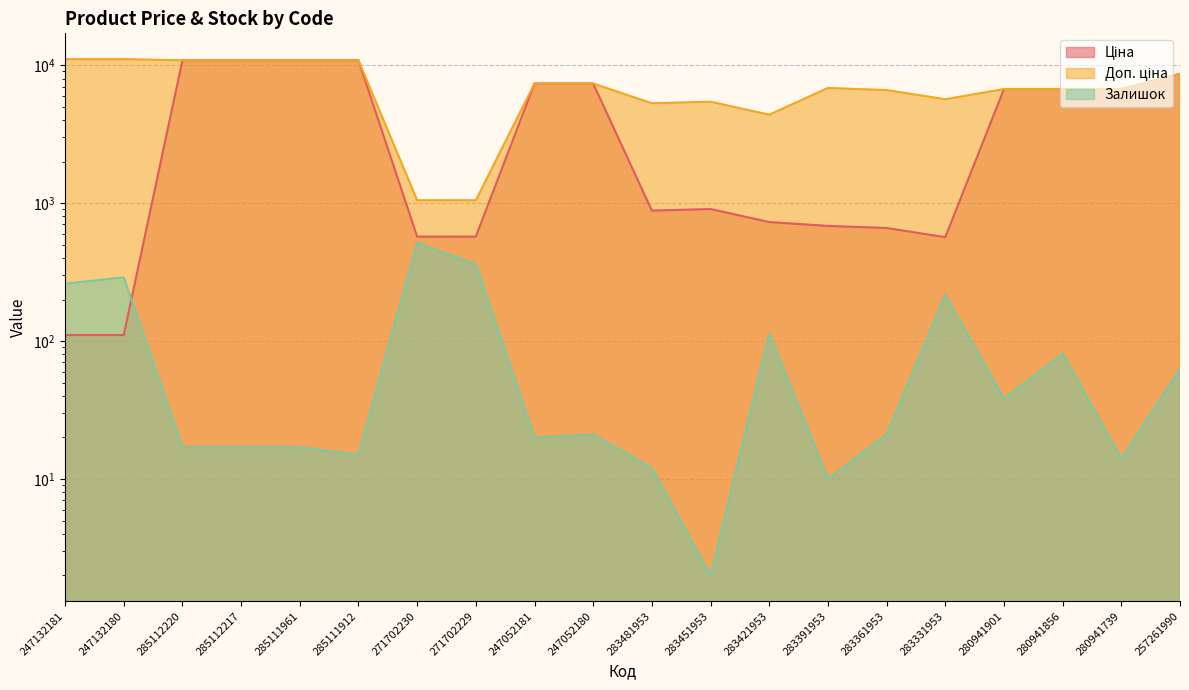

At which category does Ціна reach its first local valley?

283481953